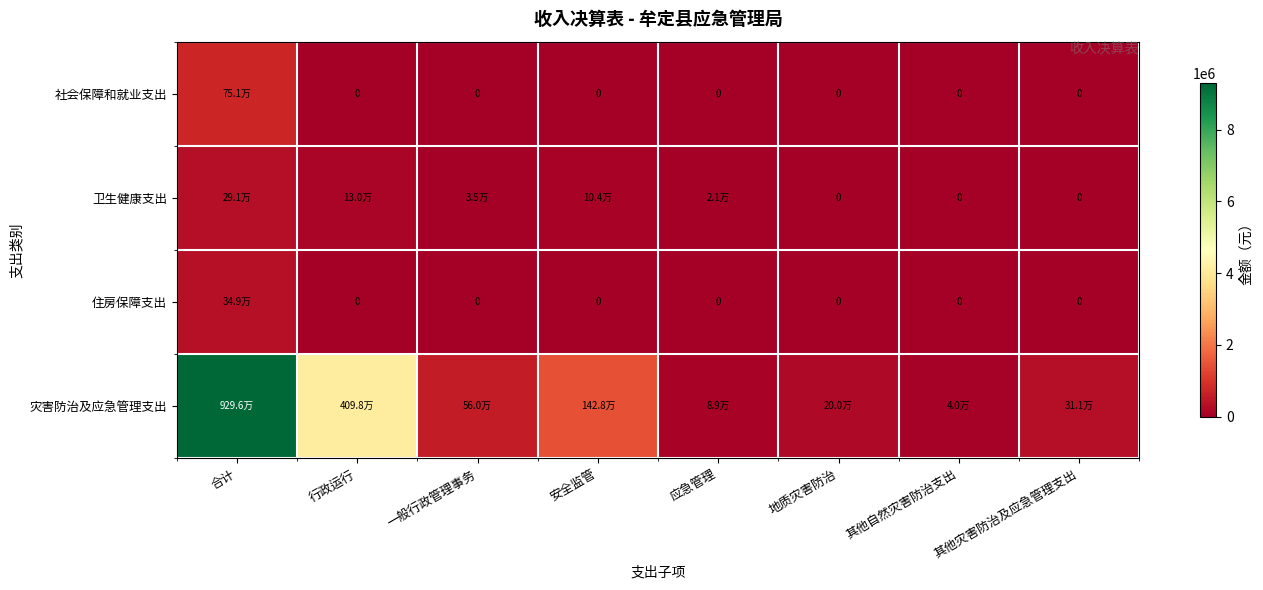

Where is 卫生健康支出 nearest to the value 145476?

行政运行